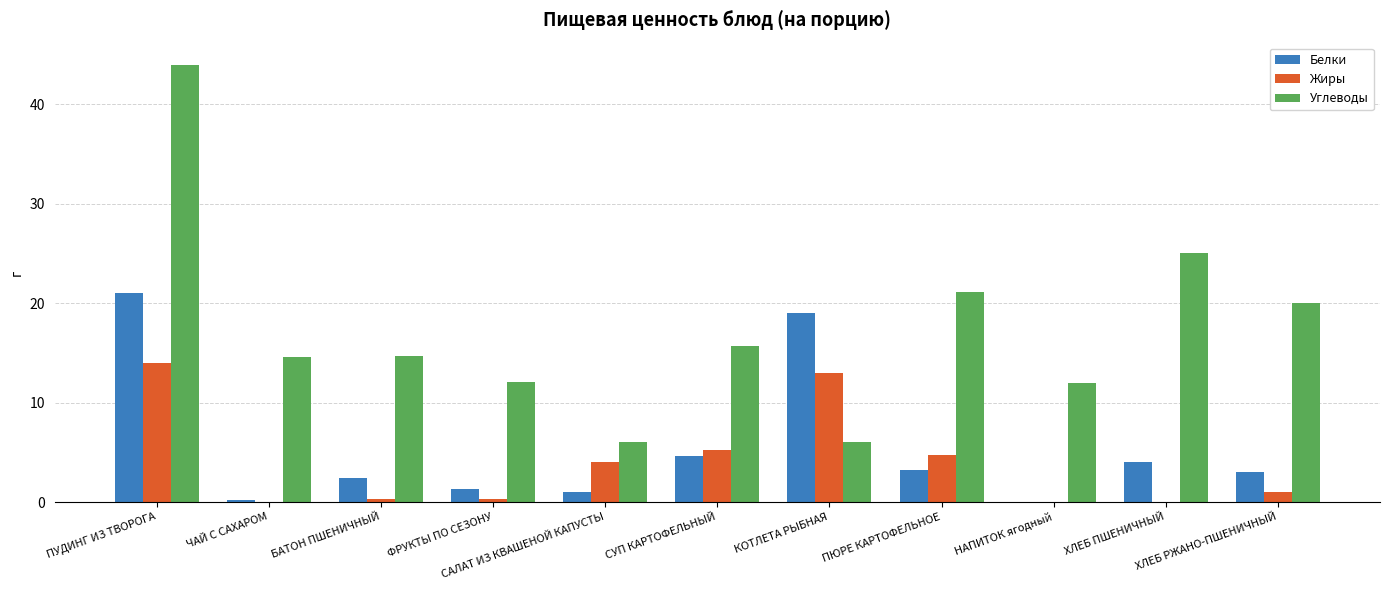

At which label does Углеводы first exceed 14?

ПУДИНГ ИЗ ТВОРОГА